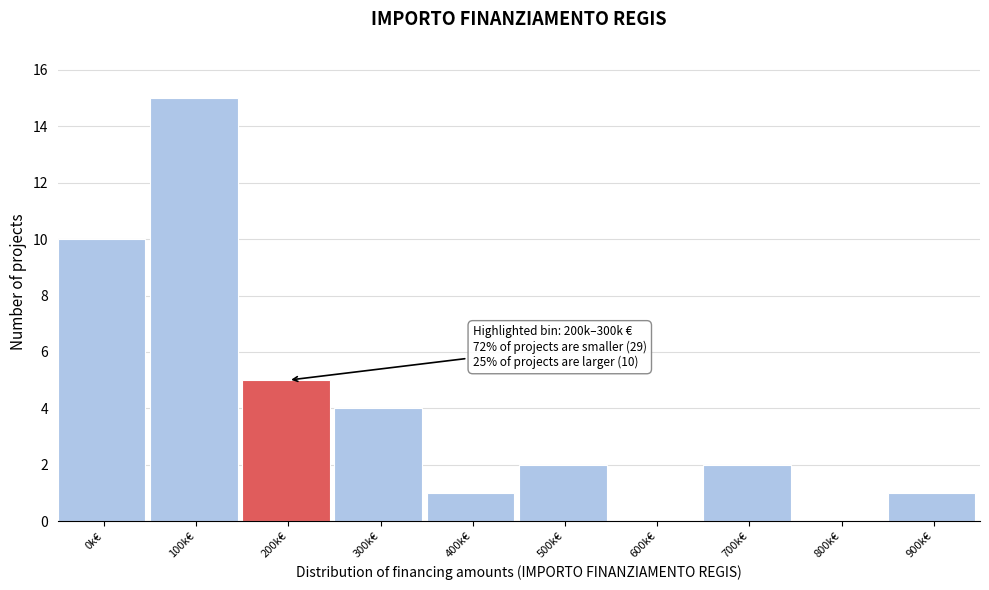

Reading left to right, list all the values displayed in this chart.

0k€=10	100k€=15	200k€=5	300k€=4	400k€=1	500k€=2	600k€=0	700k€=2	800k€=0	900k€=1